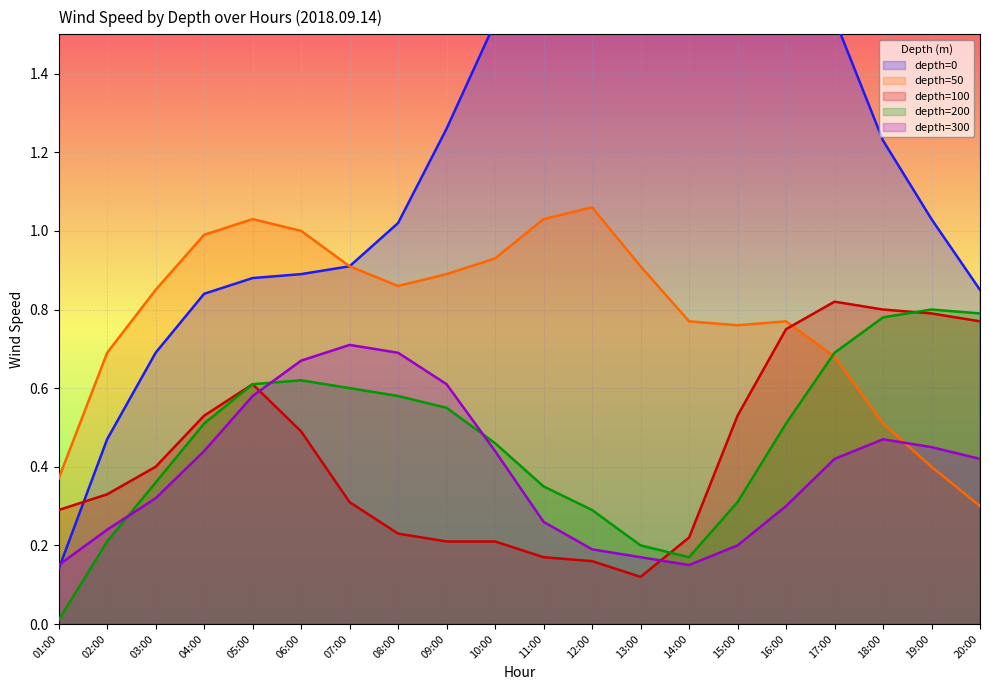

Is it true that depth=50 equals 0.5 at 09:00?

False